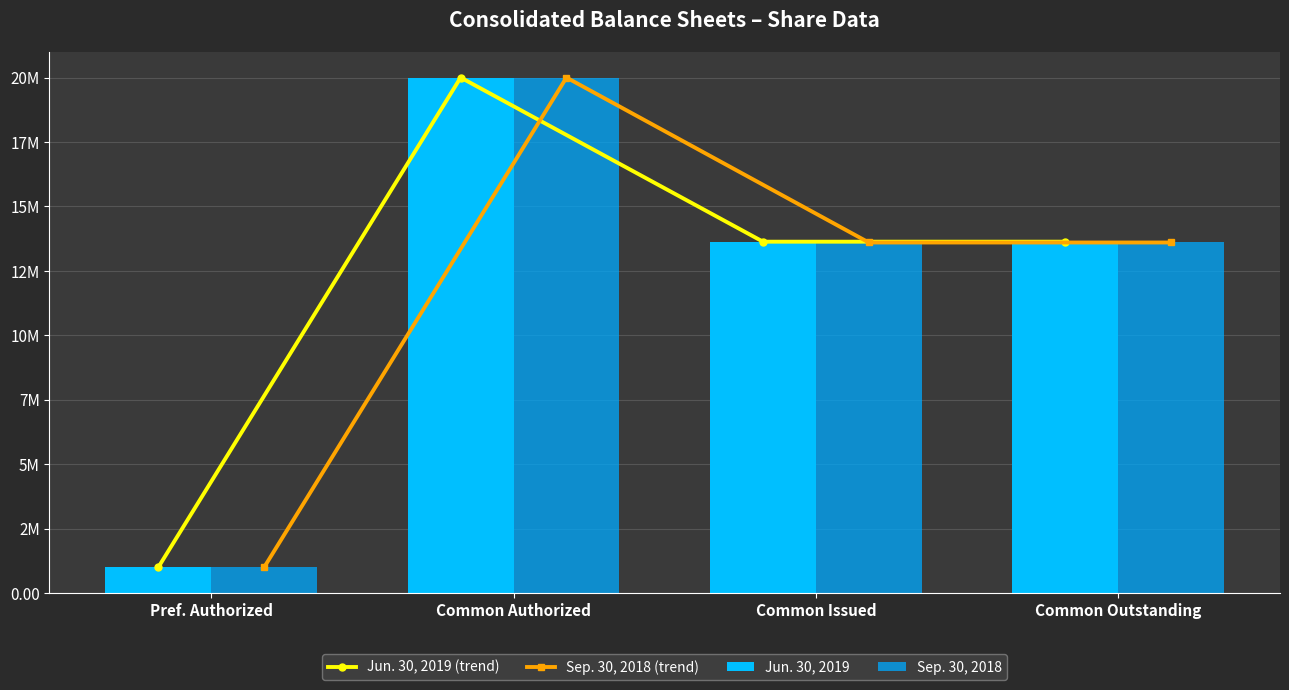

How many data points in Jun. 30, 2019 are less than 13632041?

1